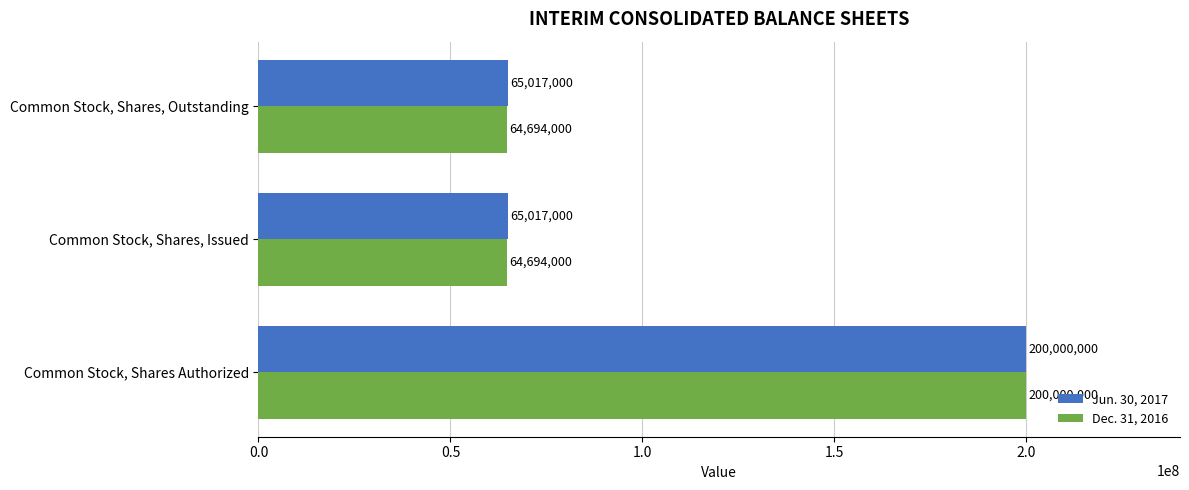

Which series changed the most between Common Stock, Shares Authorized and Common Stock, Shares, Issued?

Dec. 31, 2016